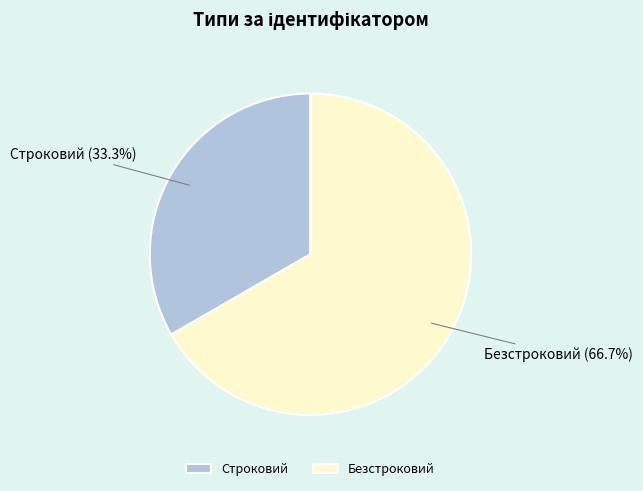

To the nearest percent, what is the difference between the largest and smallest slice percentages?

33%